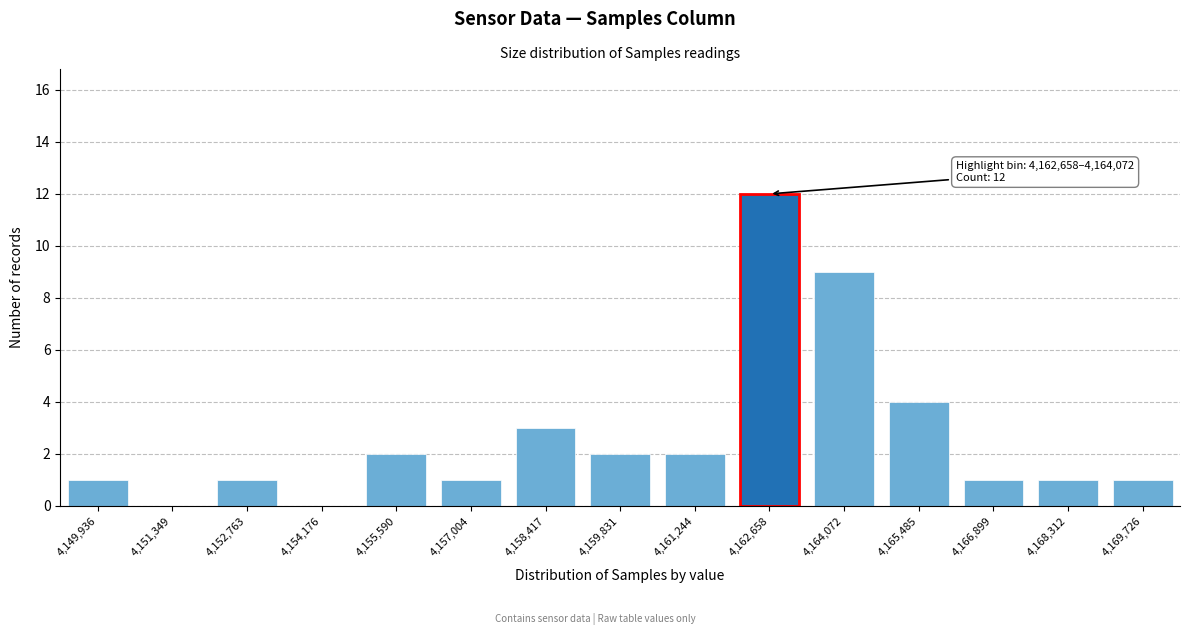

Reading left to right, list all the values displayed in this chart.

4,149,936=1	4,151,349=0	4,152,763=1	4,154,176=0	4,155,590=2	4,157,004=1	4,158,417=3	4,159,831=2	4,161,244=2	4,162,658=12	4,164,072=9	4,165,485=4	4,166,899=1	4,168,312=1	4,169,726=1